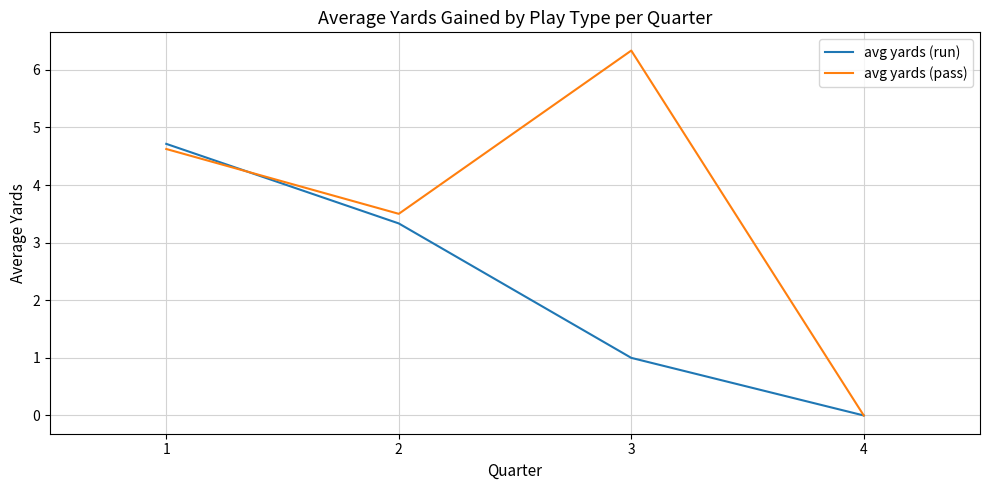

Where is avg yards (run) nearest to the value 2?

3